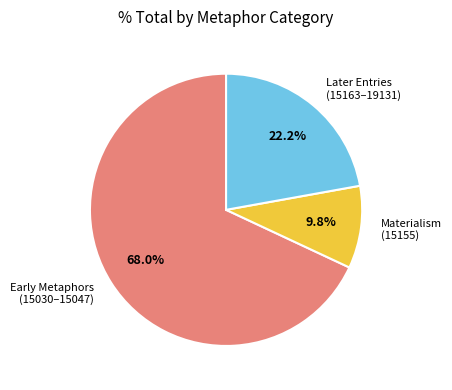

Which has a higher value, Early Metaphors (15030–15047) or Materialism (15155)?

Early Metaphors (15030–15047)